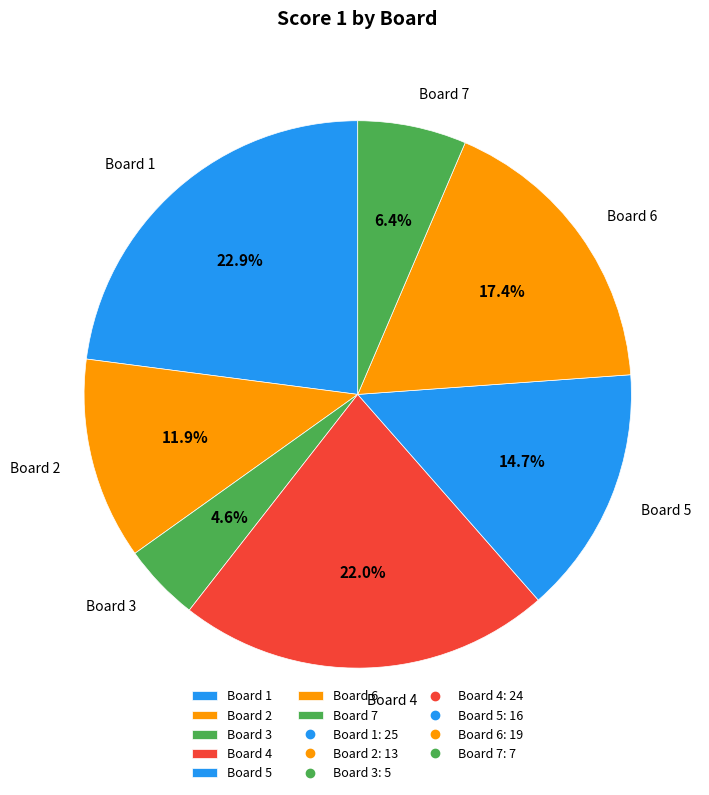

To the nearest percent, what is the combined percentage of Board 5 and Board 2?

27%